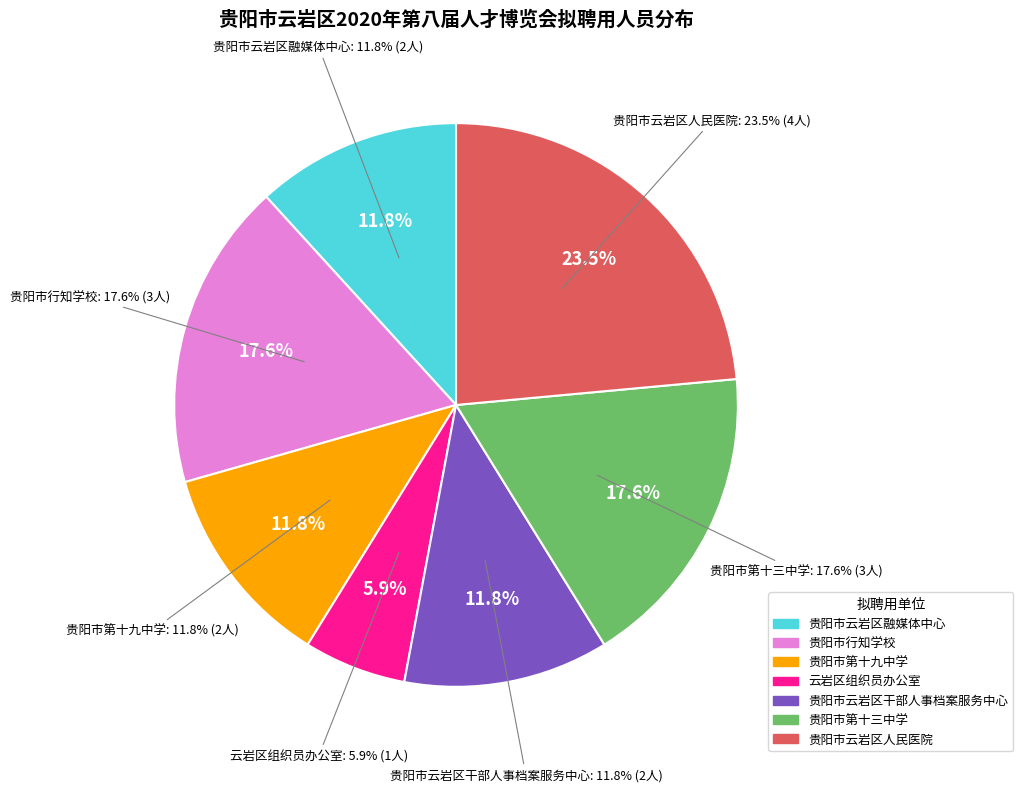

Combined, do 云岩区组织员办公室 and 贵阳市云岩区融媒体中心 account for over 50%?

No